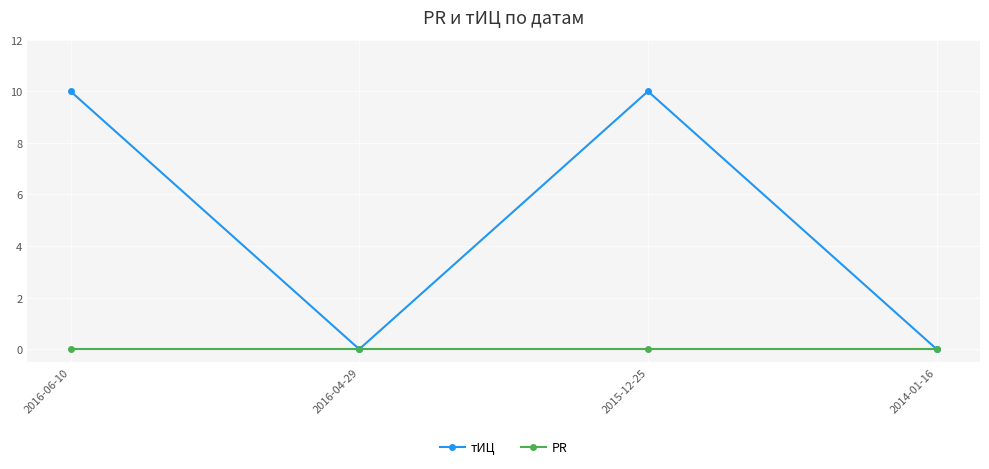

What is the difference between the тИЦ values at 2016-06-10 and 2014-01-16?

10